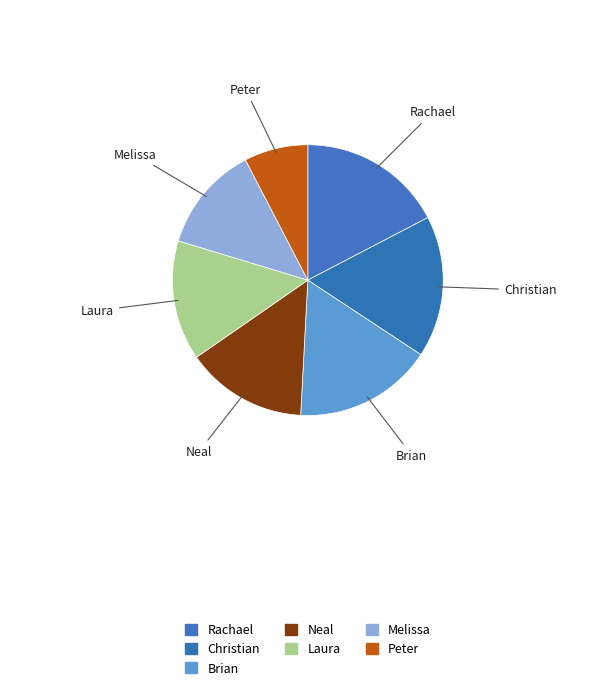

Do Melissa and Rachael together represent more than half of the pie?

No